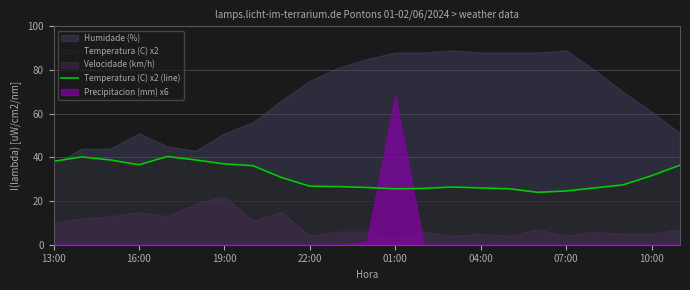

What is the change in value from 11 to 20?

+1.2